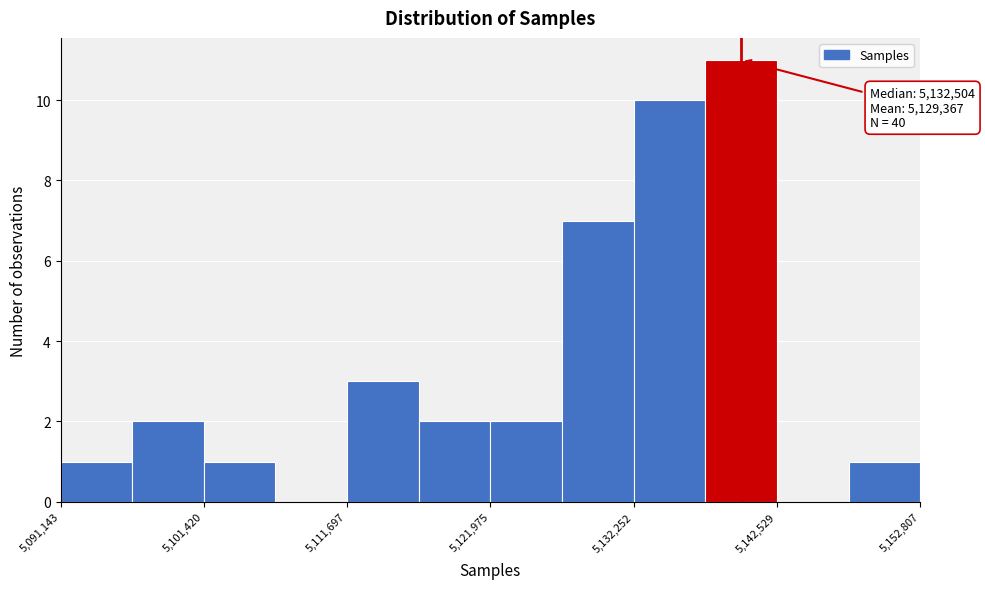

Read against the x-axis, roughly where is the centre of the tallest bar?

5140000